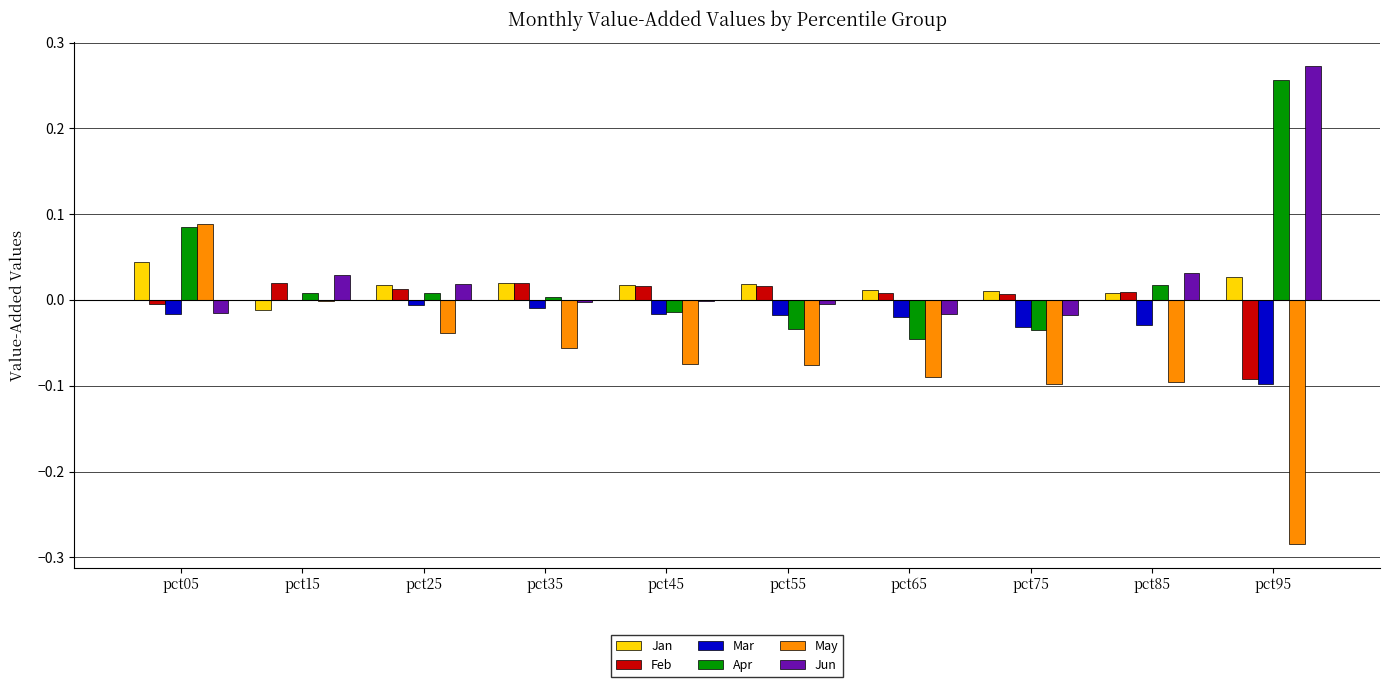

Which series changed the most between pct35 and pct55?

Apr